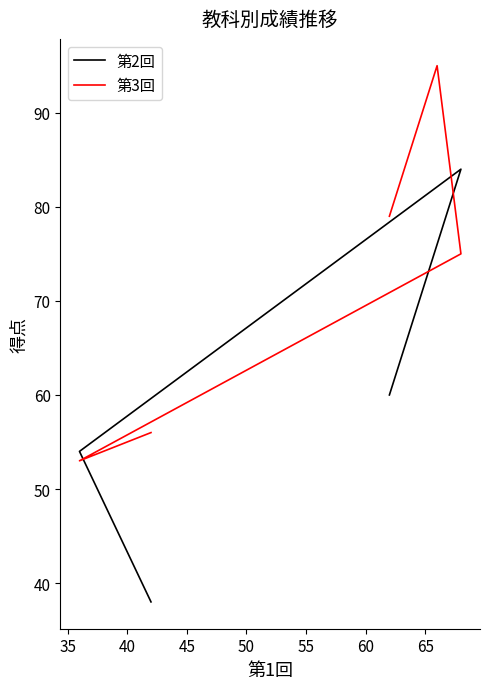

Reading left to right, extract all data points from this chart.

第2回: 60	76	84	54	38
第3回: 79	95	75	53	56